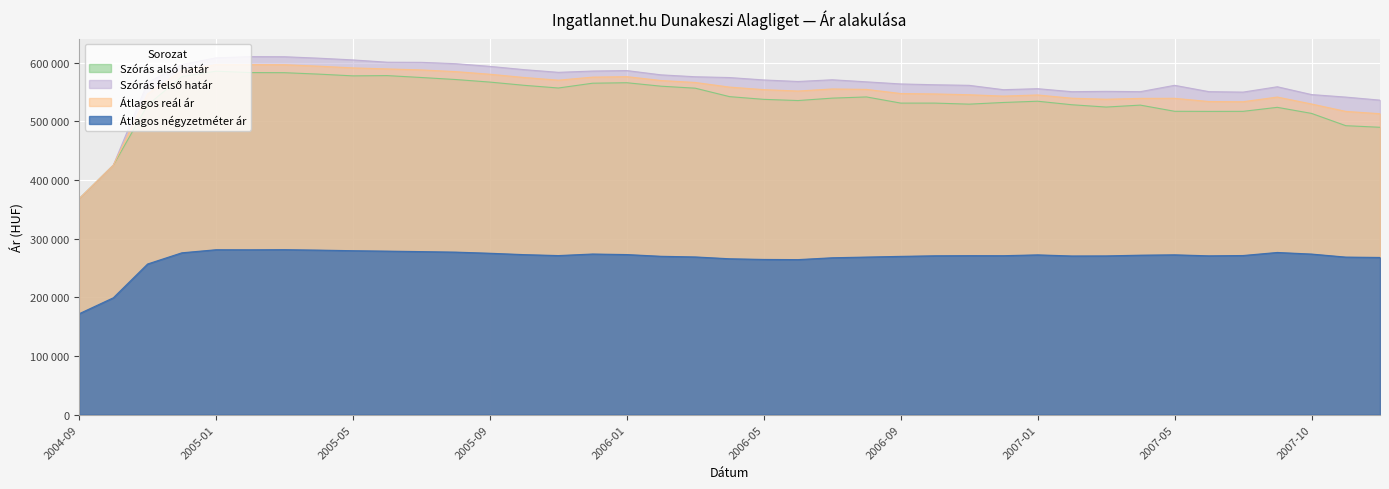

Reading left to right, extract all data points from this chart.

Szórás alsó határ: 367862	425214	527723	576127	585403	583060	582864	580410	577444	577900	574653	571211	566854	561342	556764	564940	565751	559843	556434	542053	537419	535386	539499	541531	531043	531025	529249	532100	534229	528224	524302	527596	517074	516883	516981	523819	513470	492545	489825
Szórás felső határ: 367862	425214	566109	596893	608247	610250	610054	607600	604634	600744	600507	598209	593626	588066	583488	585674	586485	579195	575950	574593	570499	567866	570805	567277	563689	562307	561327	553898	555601	550508	551064	550534	561354	550575	549781	558895	545576	541279	536097
Átlagos reál ár: 367862	425214	546916	586510	596825	596655	596459	594005	591039	589322	587580	584710	580240	574704	570126	575307	576118	569519	566192	558323	553959	551626	555152	554404	547366	546666	545288	542999	544915	539366	537683	539065	539214	533729	533381	541357	529523	516912	512961
Átlagos négyzetméter ár: 172000	199236	256800	275874	281119	281039	281241	280475	279464	278749	277925	277049	275122	272781	271171	273825	272883	269945	268834	265741	264576	264279	267431	268622	269808	270813	271028	270963	272368	270482	270612	271840	272448	270731	271257	276472	273741	268583	267966